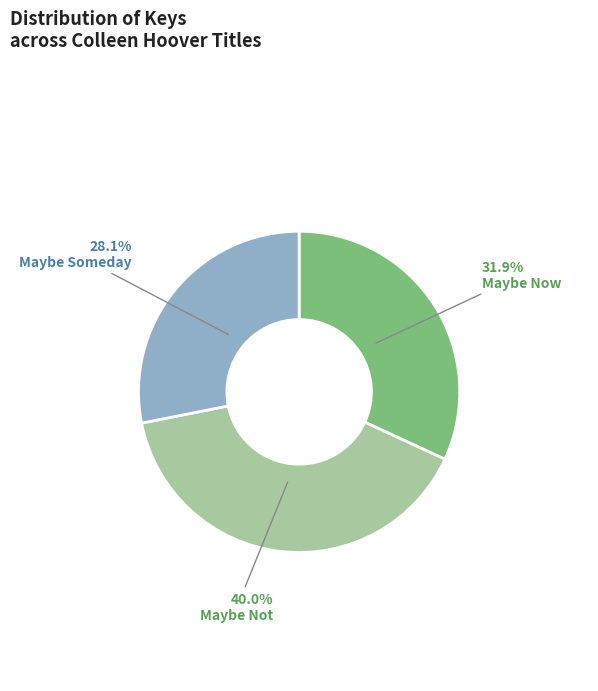

To the nearest percent, what is the combined percentage of Maybe Not and Maybe Someday?

68%